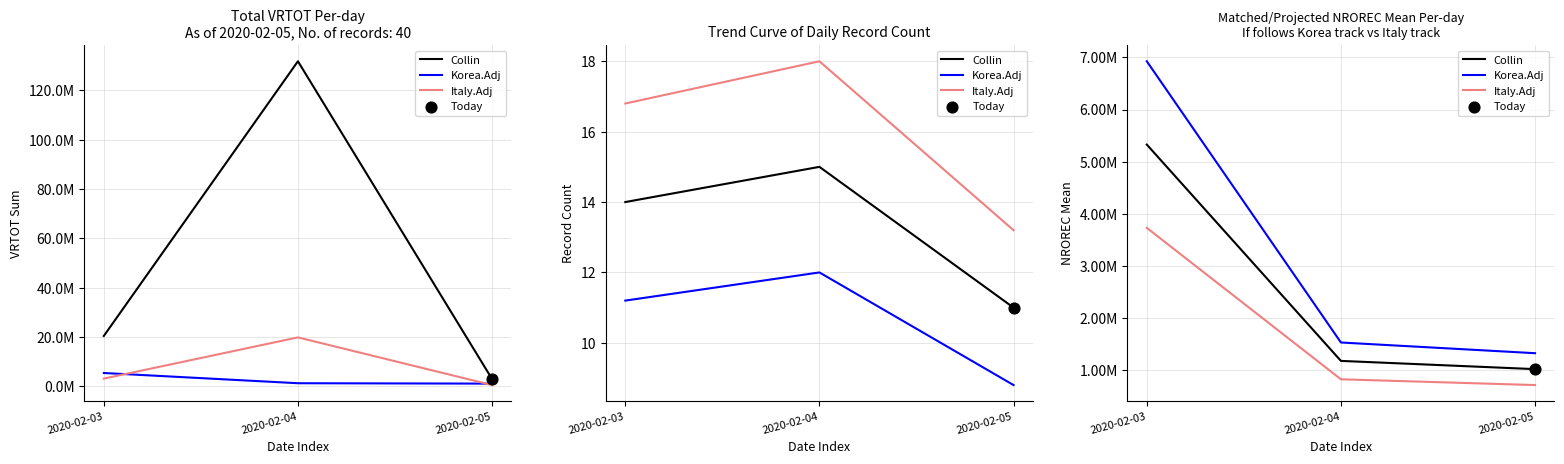

What are all the series names shown in the legend?

Collin, Korea.Adj, Italy.Adj